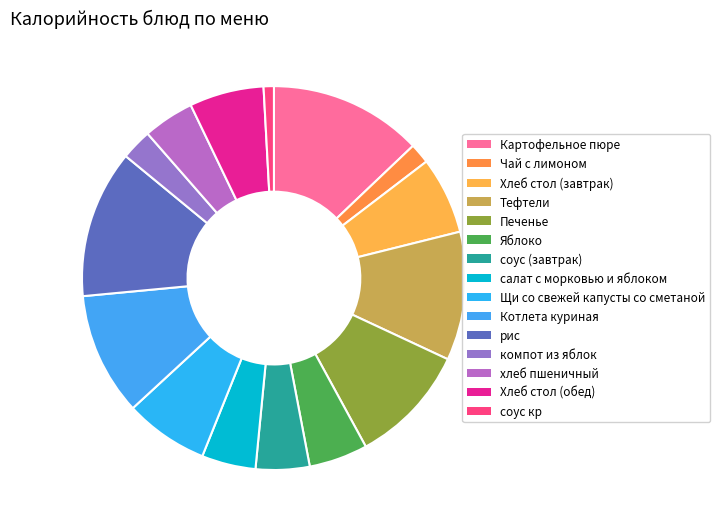

What percentage is NOT represented by Картофельное пюре?

87.1%